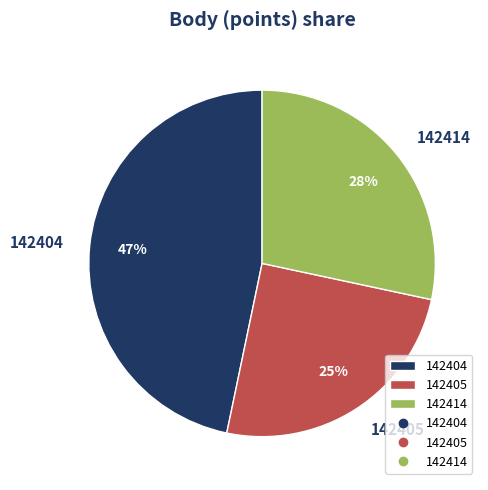

How many slices are in this pie chart?

3